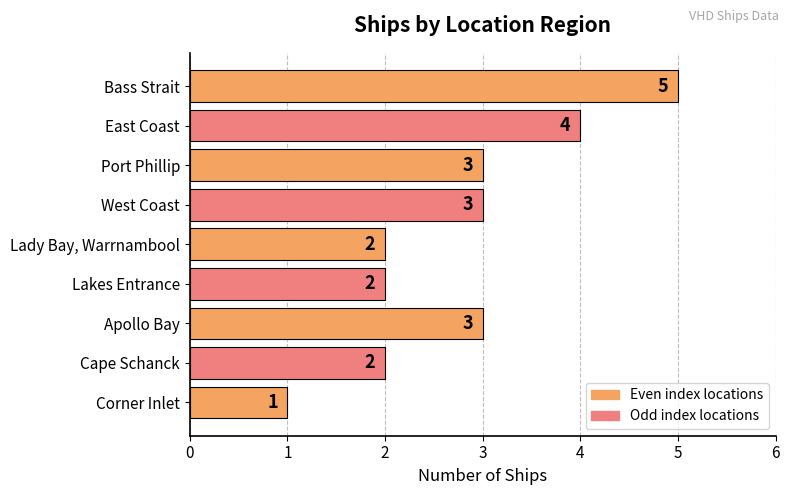

Reading top to bottom, what are all the values shown in this chart?

5	4	3	3	2	2	3	2	1